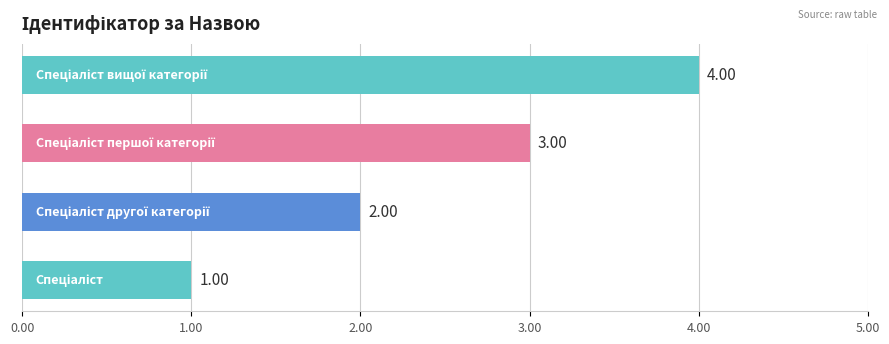

What is the sum of all values?

10